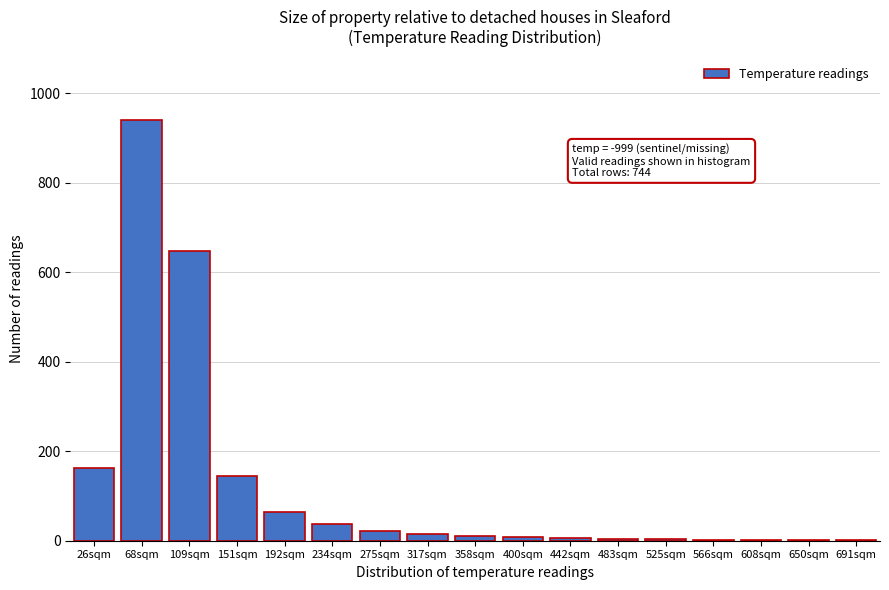

At which category does the chart reach its peak across all series?

68sqm